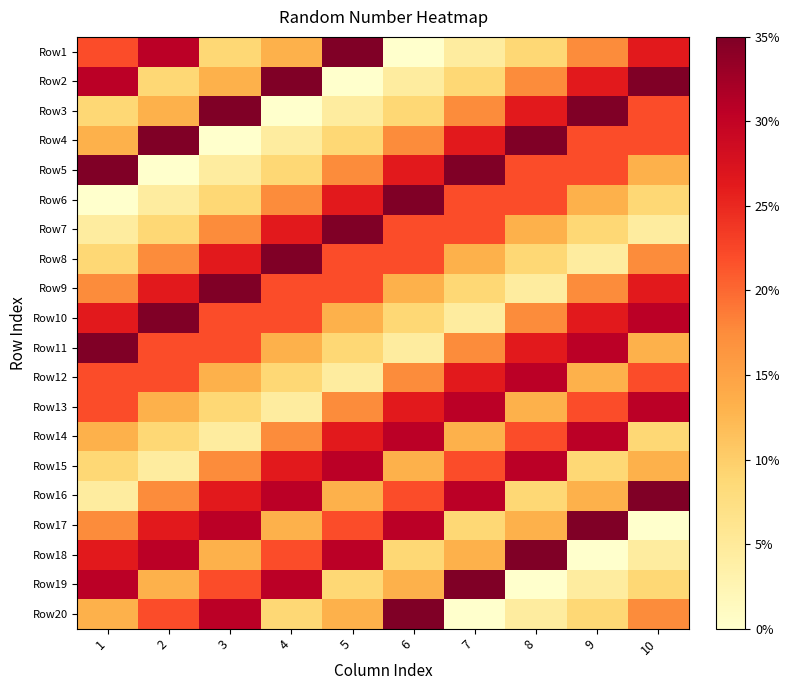

Reading right to left, what are all the values shown in this chart?

Row1: 10=0.8	9=0.5	8=0.2	7=0.1	6=0.0	5=1.0	4=0.4	3=0.2	2=0.9	1=0.6
Row2: 10=1.0	9=0.8	8=0.5	7=0.2	6=0.1	5=0.0	4=1.0	3=0.4	2=0.2	1=0.9
Row3: 10=0.6	9=1.0	8=0.8	7=0.5	6=0.2	5=0.1	4=0.0	3=1.0	2=0.4	1=0.2
Row4: 10=0.6	9=0.6	8=1.0	7=0.8	6=0.5	5=0.2	4=0.1	3=0.0	2=1.0	1=0.4
Row5: 10=0.4	9=0.6	8=0.6	7=1.0	6=0.8	5=0.5	4=0.2	3=0.1	2=0.0	1=1.0
Row6: 10=0.2	9=0.4	8=0.6	7=0.6	6=1.0	5=0.8	4=0.5	3=0.2	2=0.1	1=0.0
Row7: 10=0.1	9=0.2	8=0.4	7=0.6	6=0.6	5=1.0	4=0.8	3=0.5	2=0.2	1=0.1
Row8: 10=0.5	9=0.1	8=0.2	7=0.4	6=0.6	5=0.6	4=1.0	3=0.8	2=0.5	1=0.2
Row9: 10=0.8	9=0.5	8=0.1	7=0.2	6=0.4	5=0.6	4=0.6	3=1.0	2=0.8	1=0.5
Row10: 10=0.9	9=0.8	8=0.5	7=0.1	6=0.2	5=0.4	4=0.6	3=0.6	2=1.0	1=0.8
Row11: 10=0.4	9=0.9	8=0.8	7=0.5	6=0.1	5=0.2	4=0.4	3=0.6	2=0.6	1=1.0
Row12: 10=0.6	9=0.4	8=0.9	7=0.8	6=0.5	5=0.1	4=0.2	3=0.4	2=0.6	1=0.6
Row13: 10=0.9	9=0.6	8=0.4	7=0.9	6=0.8	5=0.5	4=0.1	3=0.2	2=0.4	1=0.6
Row14: 10=0.2	9=0.9	8=0.6	7=0.4	6=0.9	5=0.8	4=0.5	3=0.1	2=0.2	1=0.4
Row15: 10=0.4	9=0.2	8=0.9	7=0.6	6=0.4	5=0.9	4=0.8	3=0.5	2=0.1	1=0.2
Row16: 10=1.0	9=0.4	8=0.2	7=0.9	6=0.6	5=0.4	4=0.9	3=0.8	2=0.5	1=0.1
Row17: 10=0.0	9=1.0	8=0.4	7=0.2	6=0.9	5=0.6	4=0.4	3=0.9	2=0.8	1=0.5
Row18: 10=0.1	9=0.0	8=1.0	7=0.4	6=0.2	5=0.9	4=0.6	3=0.4	2=0.9	1=0.8
Row19: 10=0.2	9=0.1	8=0.0	7=1.0	6=0.4	5=0.2	4=0.9	3=0.6	2=0.4	1=0.9
Row20: 10=0.5	9=0.2	8=0.1	7=0.0	6=1.0	5=0.4	4=0.2	3=0.9	2=0.6	1=0.4